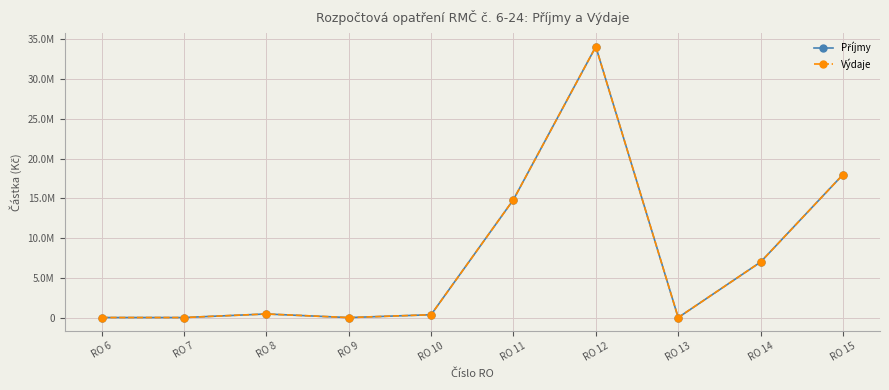

In Výdaje, how many points are higher than both neighbors (excluding endpoints)?

2